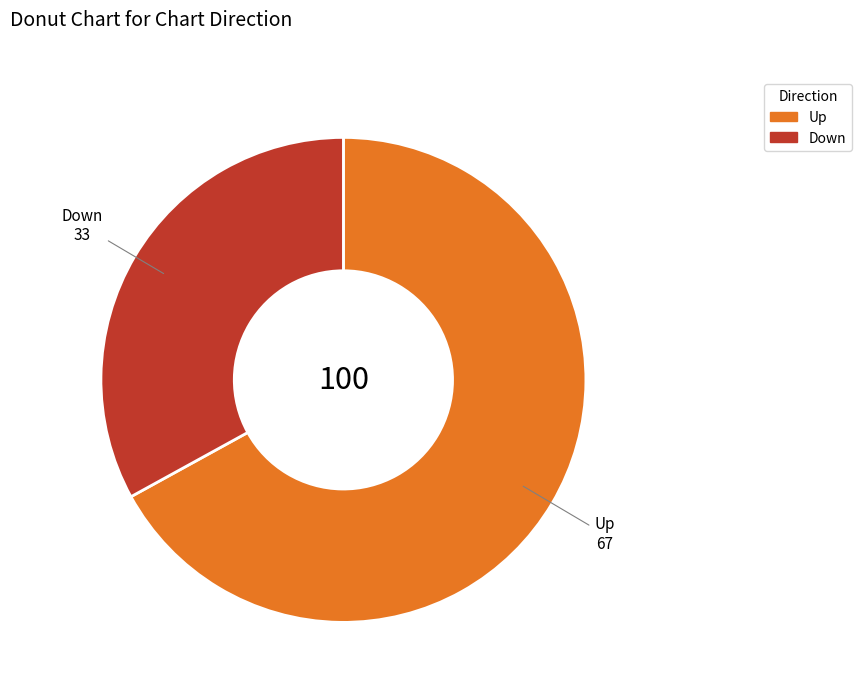

How many segments does this pie chart have?

2